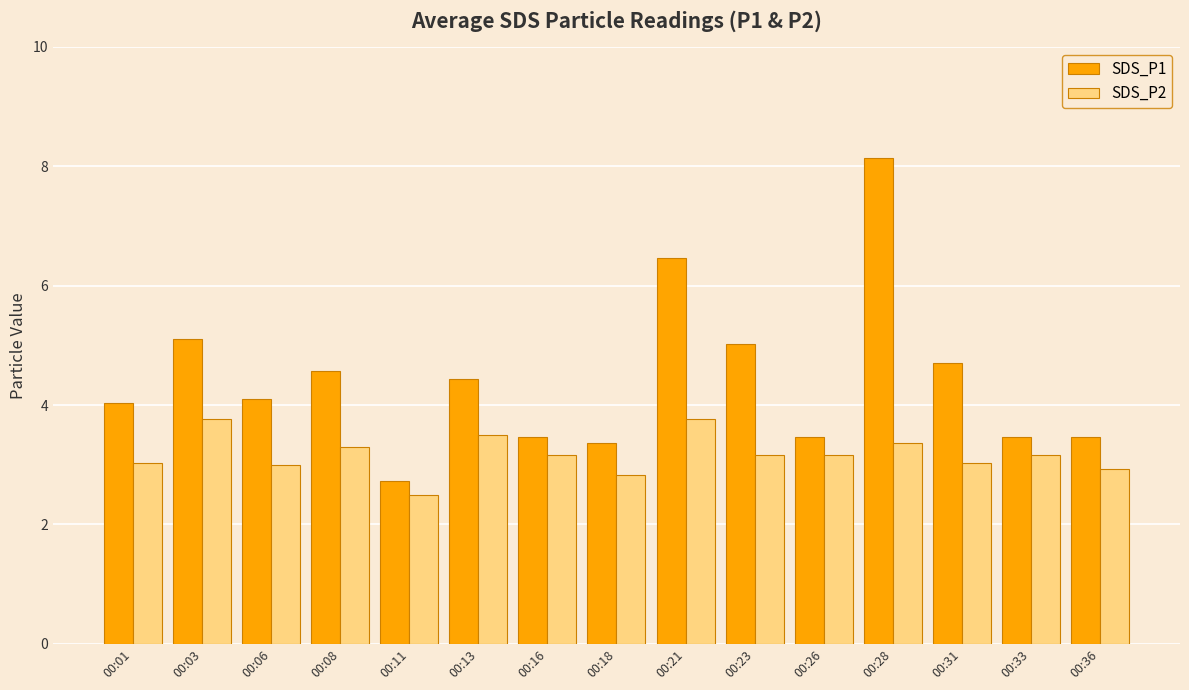

What is the maximum value shown in the chart?

8.1